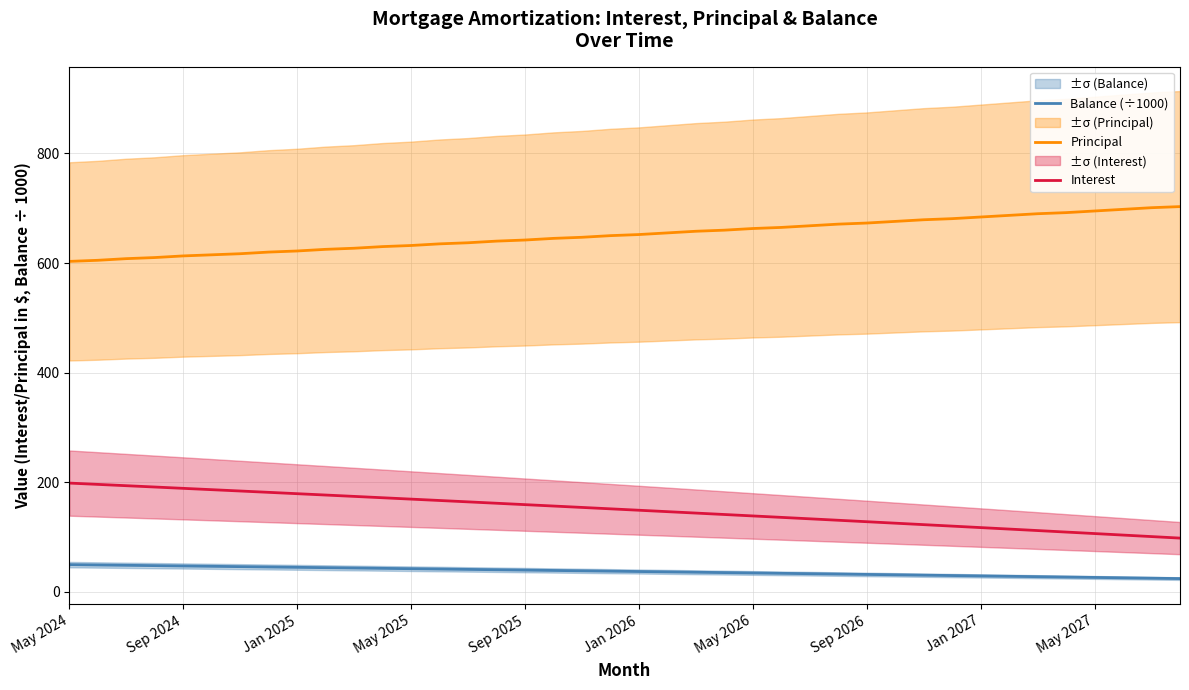

Which series has the widest spread of values?

Interest